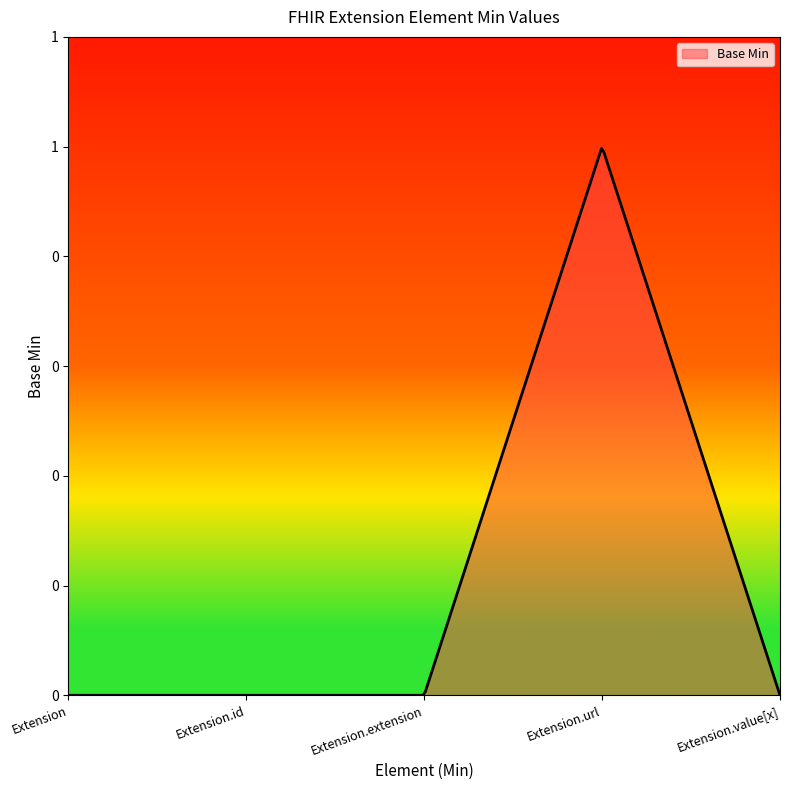

Is this an area chart (filled region under the line)?

Yes